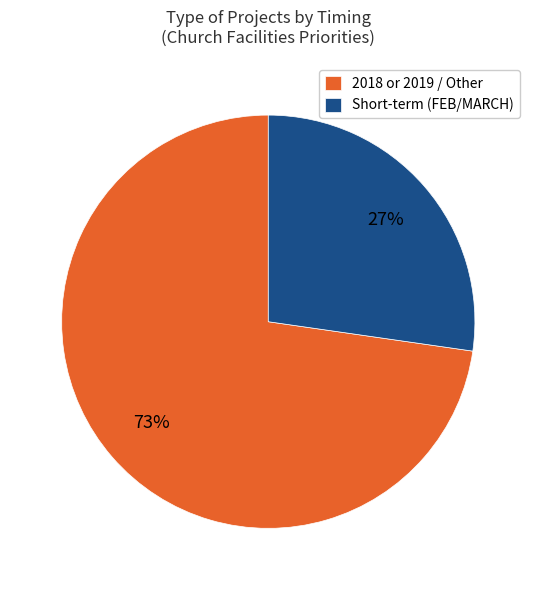

To the nearest percent, what percentage of the pie is 2018 or 2019 / Other?

73%